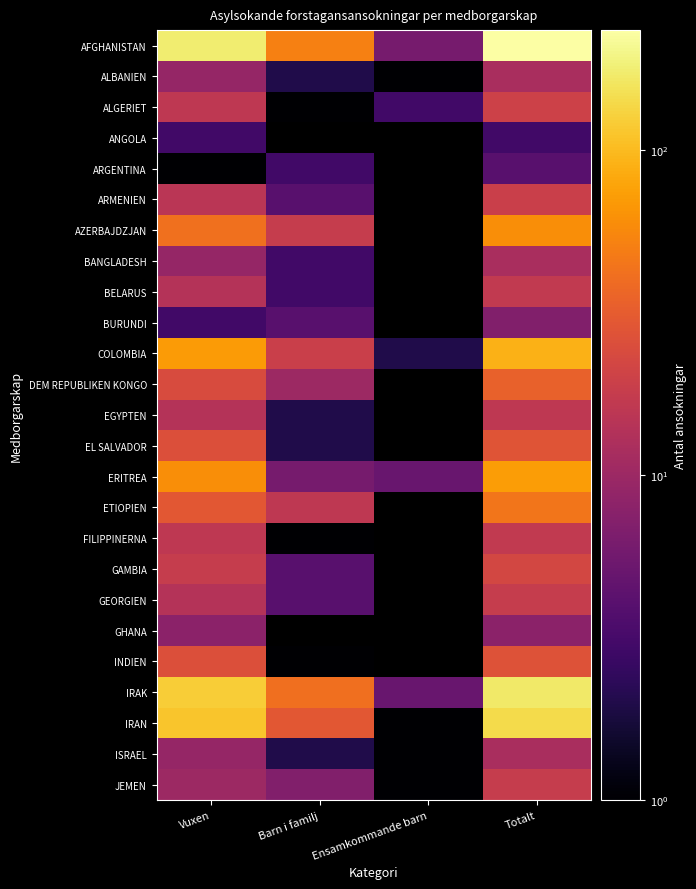

Which series has the largest total across all categories?

AFGHANISTAN